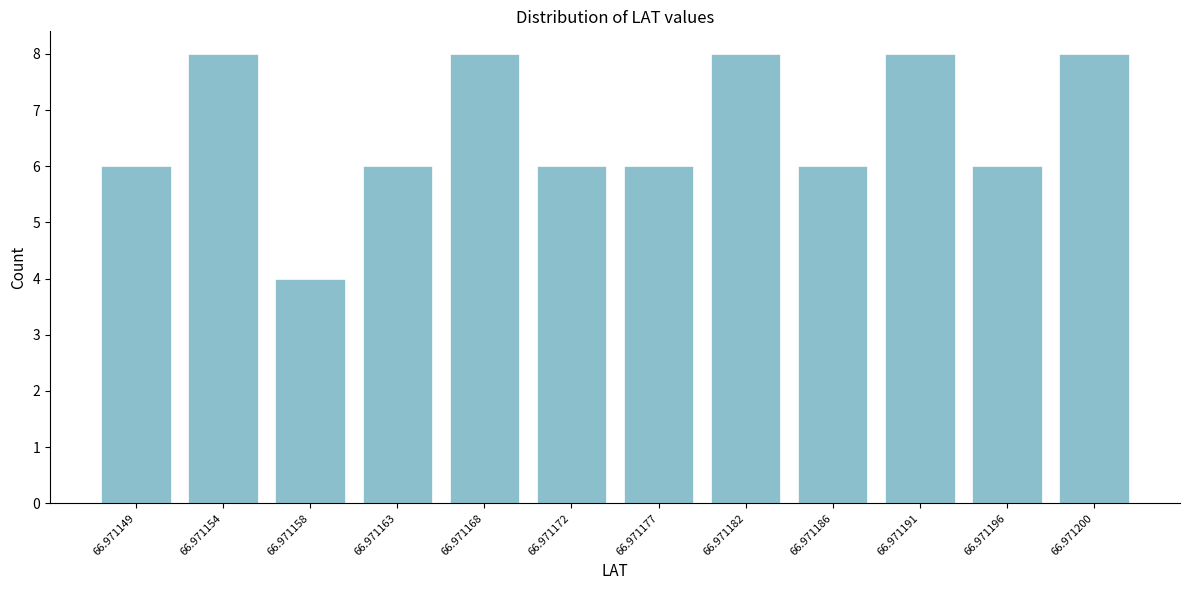

Reading left to right, what are all the values shown in this chart?

66.971149=6	66.971154=8	66.971158=4	66.971163=6	66.971168=8	66.971172=6	66.971177=6	66.971182=8	66.971186=6	66.971191=8	66.971196=6	66.971200=8